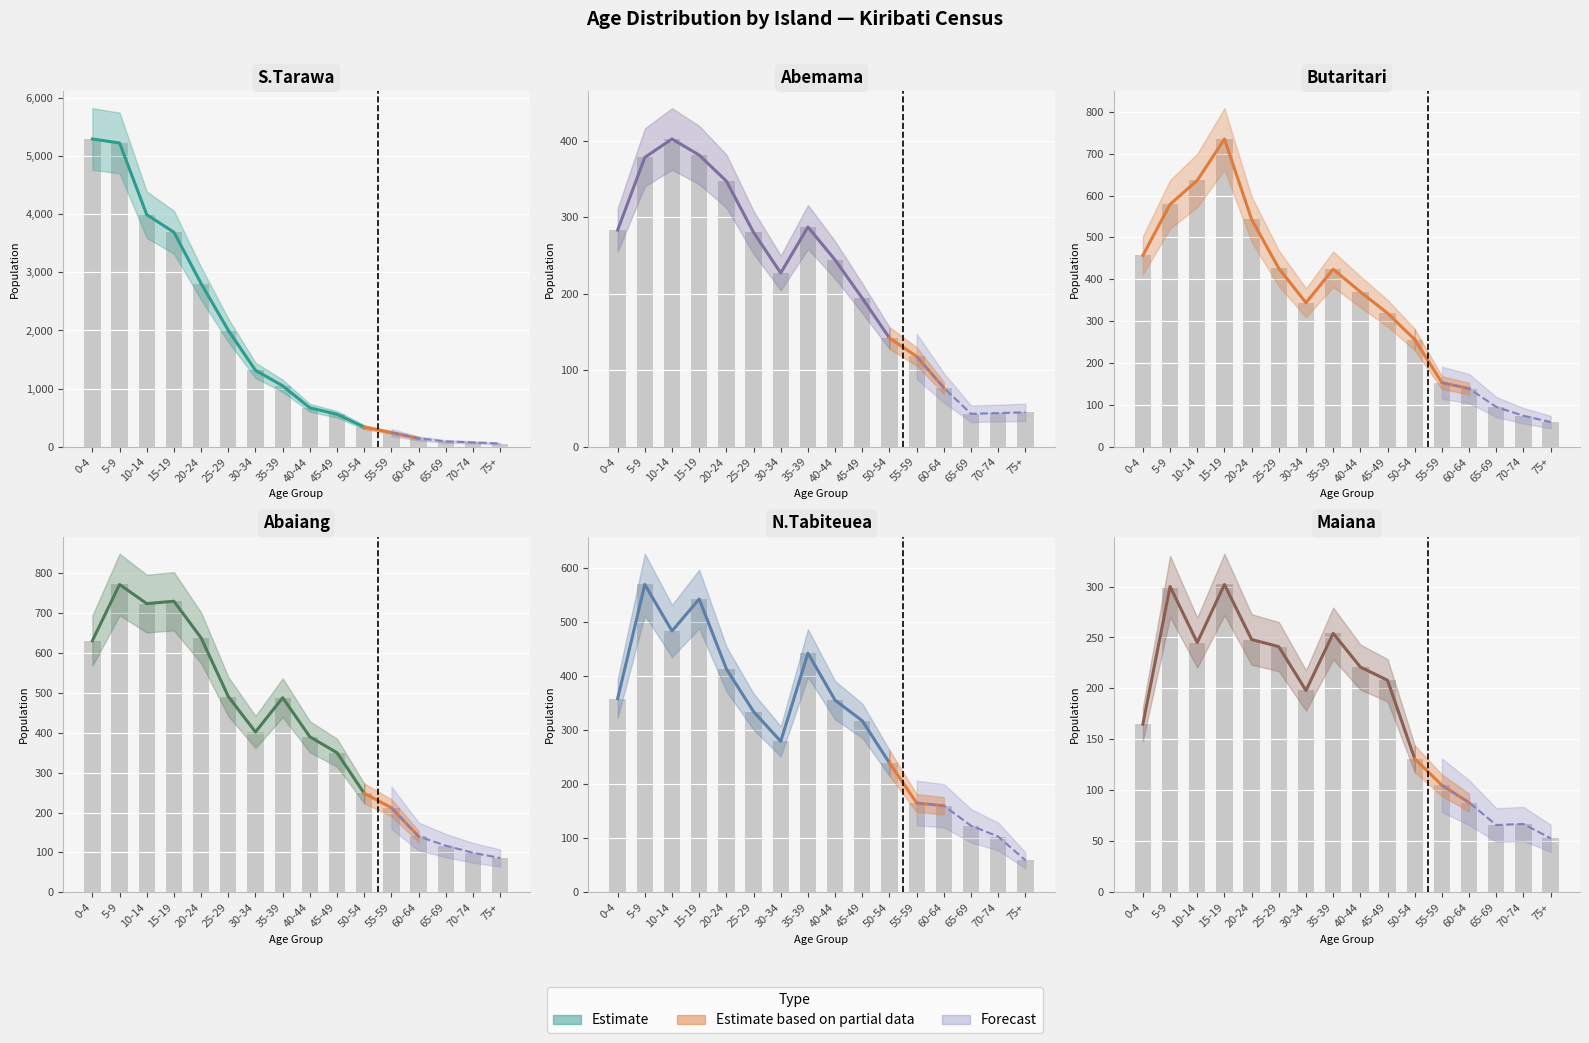

Which series has the largest range (max minus min)?

S.Tarawa